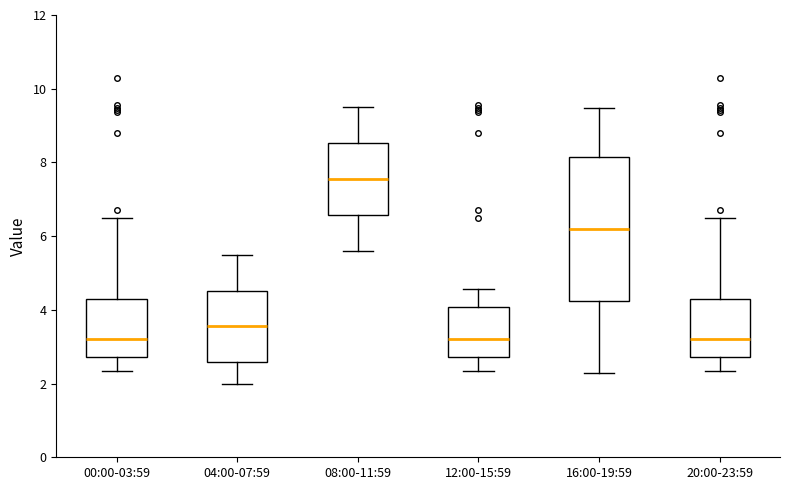

Where does the upper whisker of the box for 08:00-11:59 end on the y-axis? The values are not printed on the chart, so give them approximately, as read against the axis.

9.6